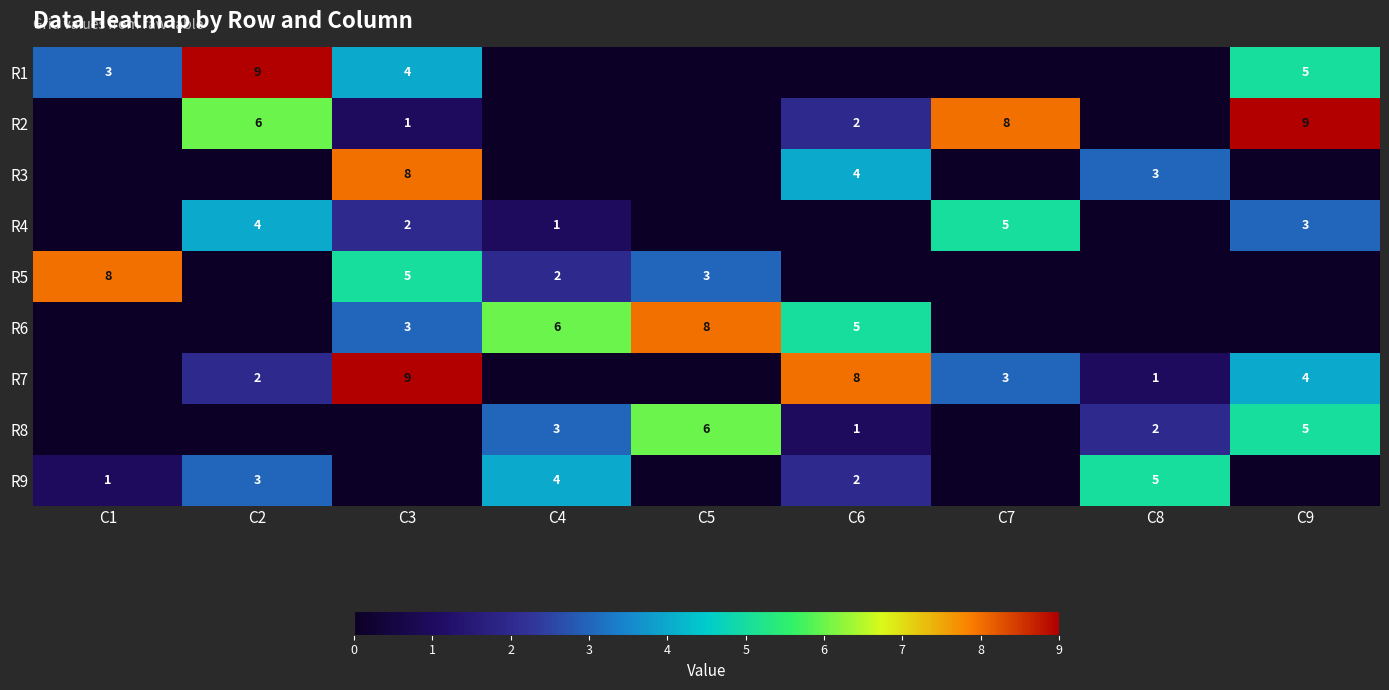

The R4 series shows 9 at C7. True or false?

False